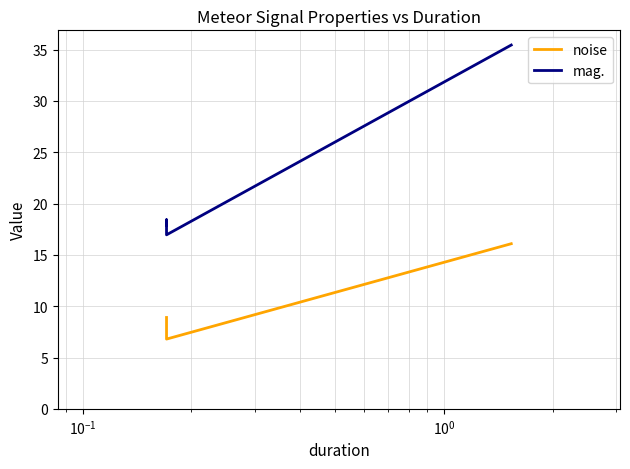

True or false: mag. and noise intersect in this chart.

False